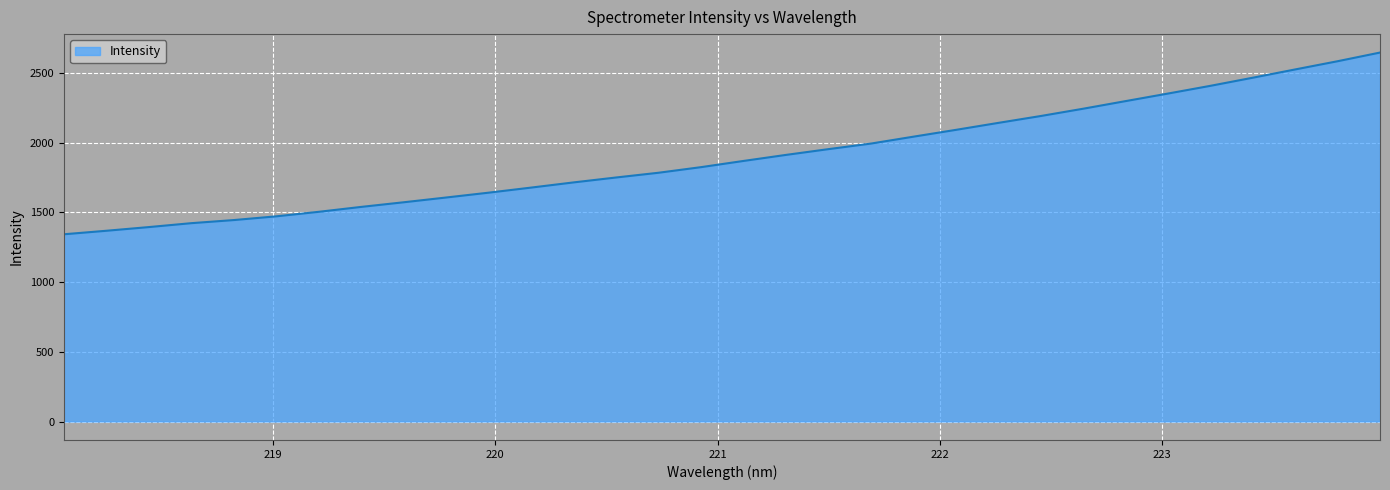

What is the difference between the maximum and minimum values?

1303.6